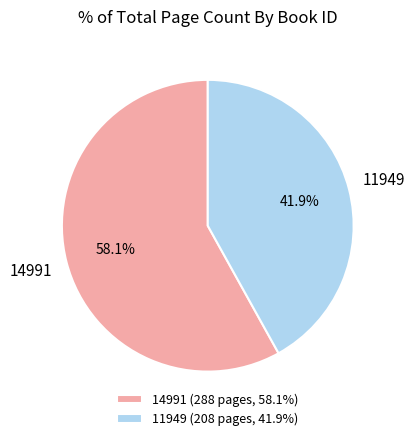

Is the sum of 11949 and 14991 greater than half?

Yes